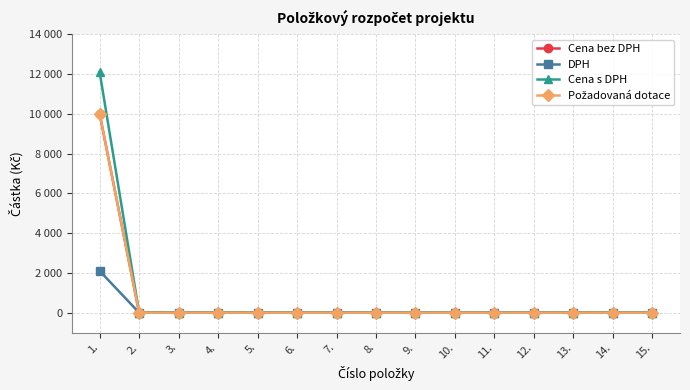

Is the value of DPH at 8. greater than the value of Požadovaná dotace at 15.?

No